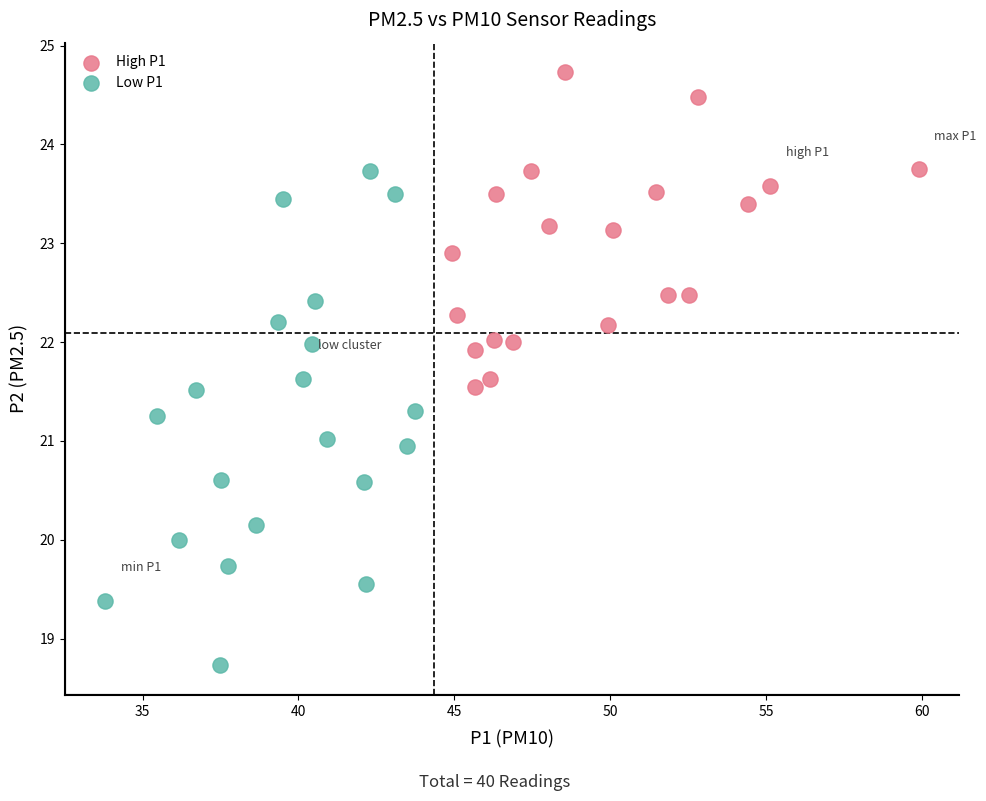

Which series has the widest spread of Y values?

Low P1